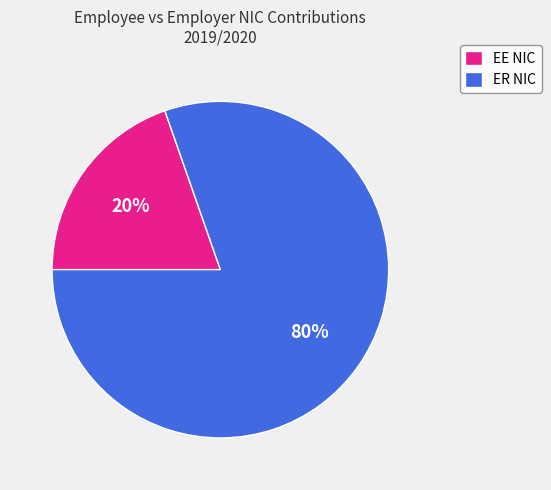

To the nearest percent, what percentage of the pie is EE NIC?

20%